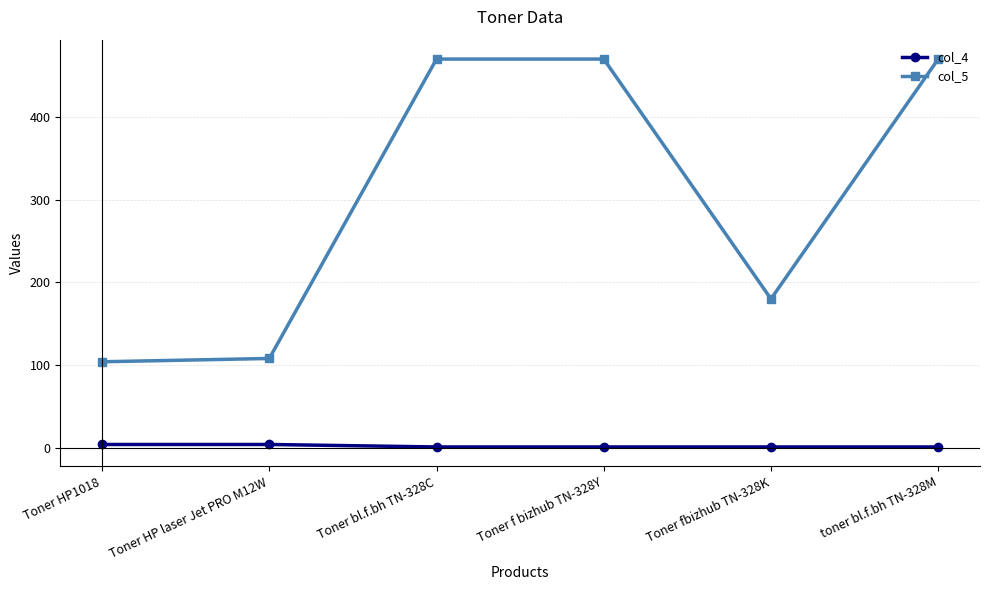

What are all the series names shown in the legend?

col_4, col_5